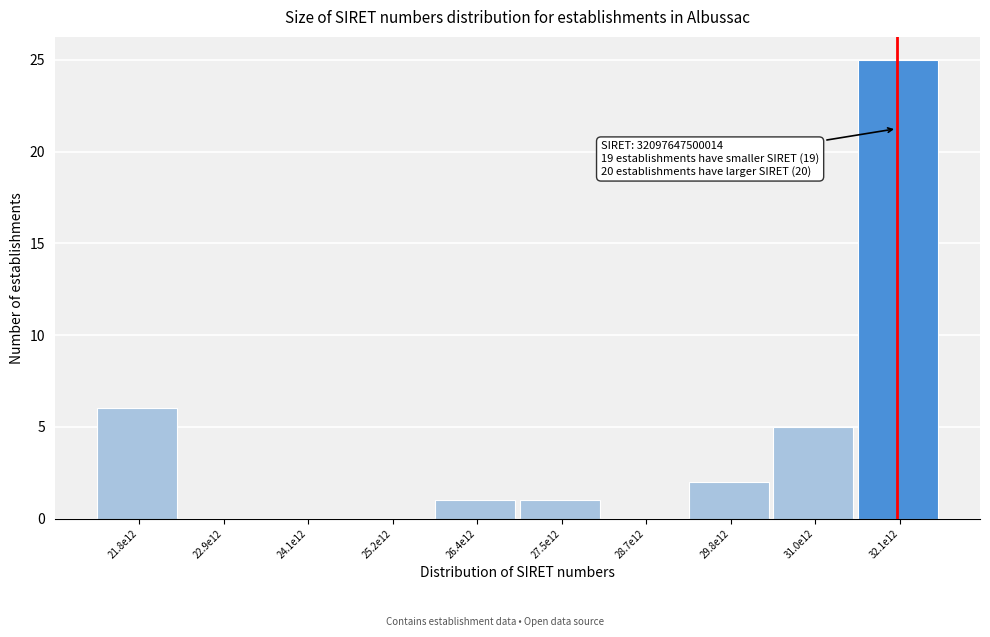

Reading left to right, transcribe all the data shown in this chart.

21.8e12=6	22.9e12=0	24.1e12=0	25.2e12=0	26.4e12=1	27.5e12=1	28.7e12=0	29.8e12=2	31.0e12=5	32.1e12=25